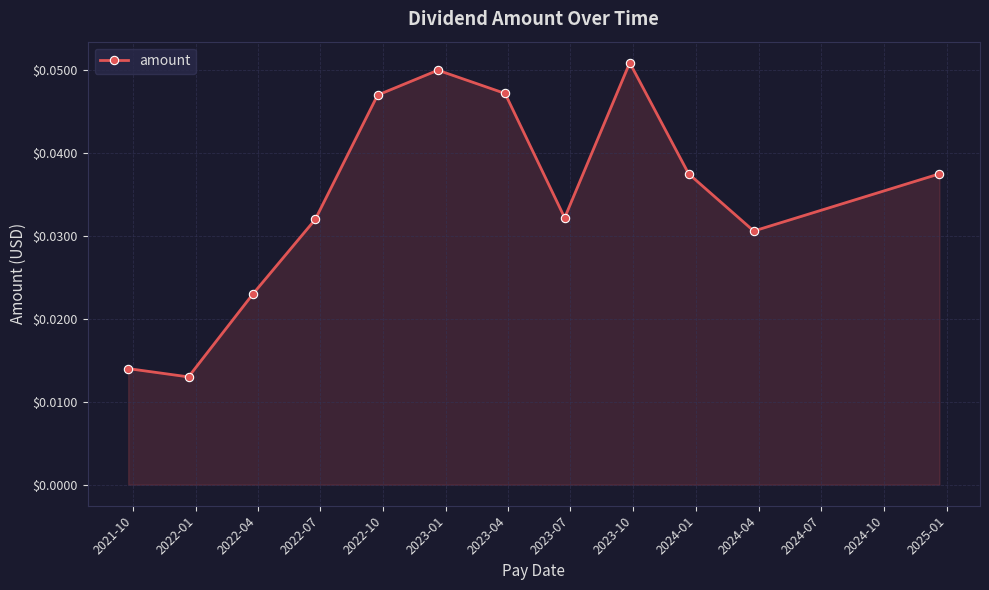

Does the chart display data point markers on the line(s)?

Yes